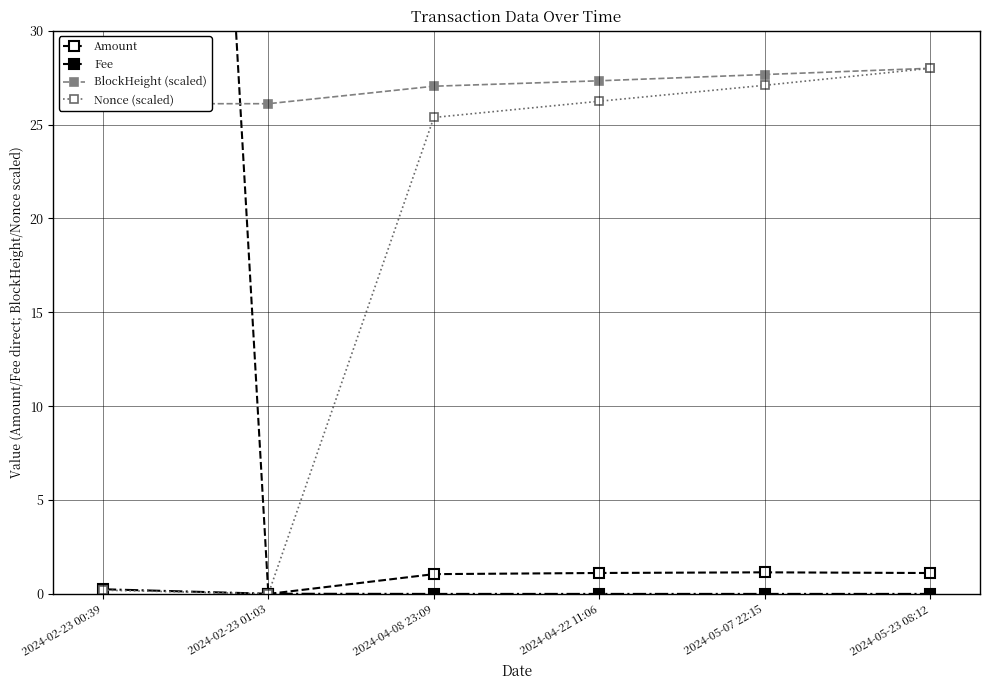

Reading left to right, extract all data points from this chart.

Amount: 2024-02-23 00:39=153.5	2024-02-23 01:03=0.0	2024-04-08 23:09=1.1	2024-04-22 11:06=1.1	2024-05-07 22:15=1.2	2024-05-23 08:12=1.1
Fee: 2024-02-23 00:39=0.2	2024-02-23 01:03=0.0	2024-04-08 23:09=0.0	2024-04-22 11:06=0.0	2024-05-07 22:15=0.0	2024-05-23 08:12=0.0
BlockHeight (scaled): 2024-02-23 00:39=26.1	2024-02-23 01:03=26.1	2024-04-08 23:09=27.0	2024-04-22 11:06=27.3	2024-05-07 22:15=27.7	2024-05-23 08:12=28.0
Nonce (scaled): 2024-02-23 00:39=0.2	2024-02-23 01:03=0.0	2024-04-08 23:09=25.4	2024-04-22 11:06=26.2	2024-05-07 22:15=27.1	2024-05-23 08:12=28.0